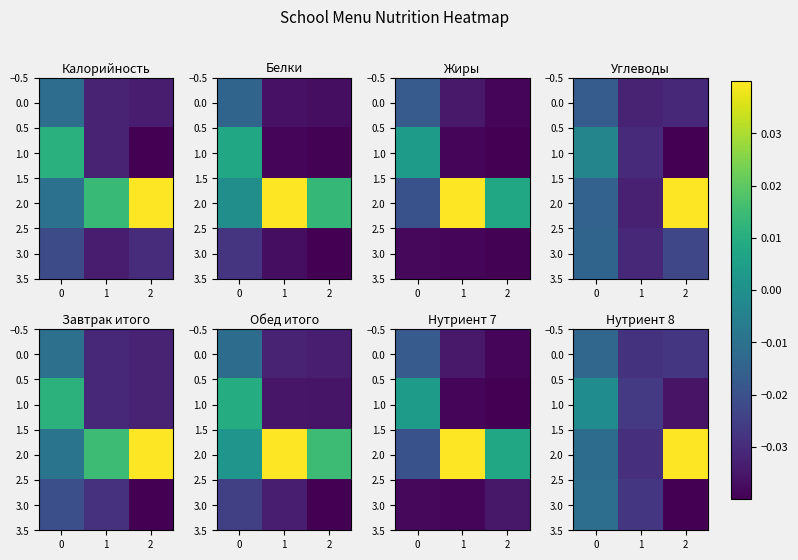

How many series are shown in this chart?

4